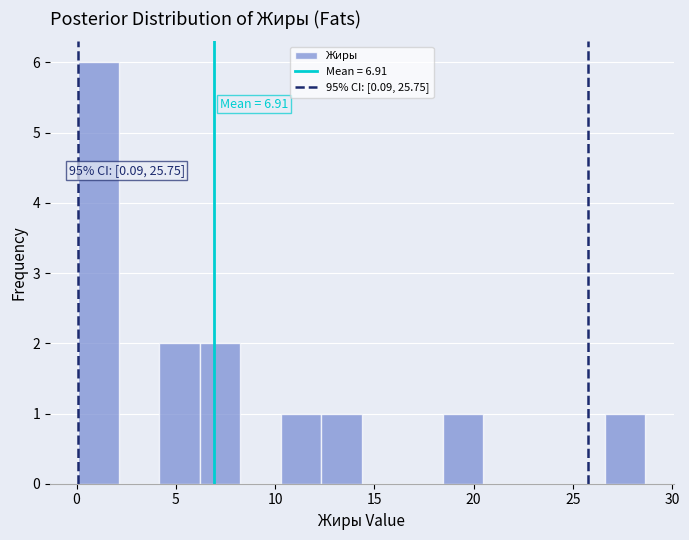

Which range on the x-axis has the tallest bar?

0.0 to 2.0